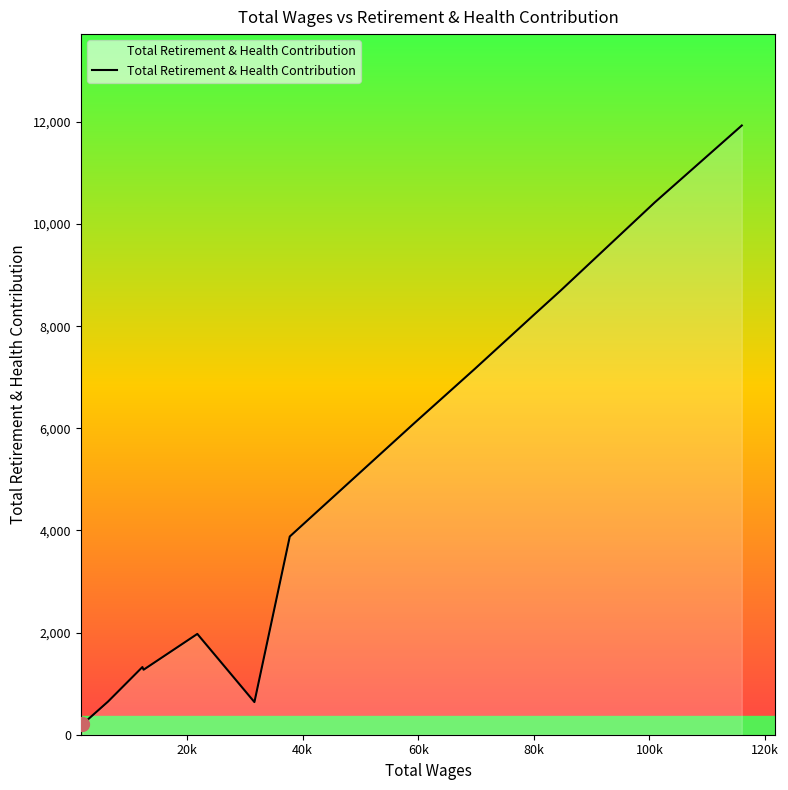

What is the difference between the maximum and minimum values?

11729